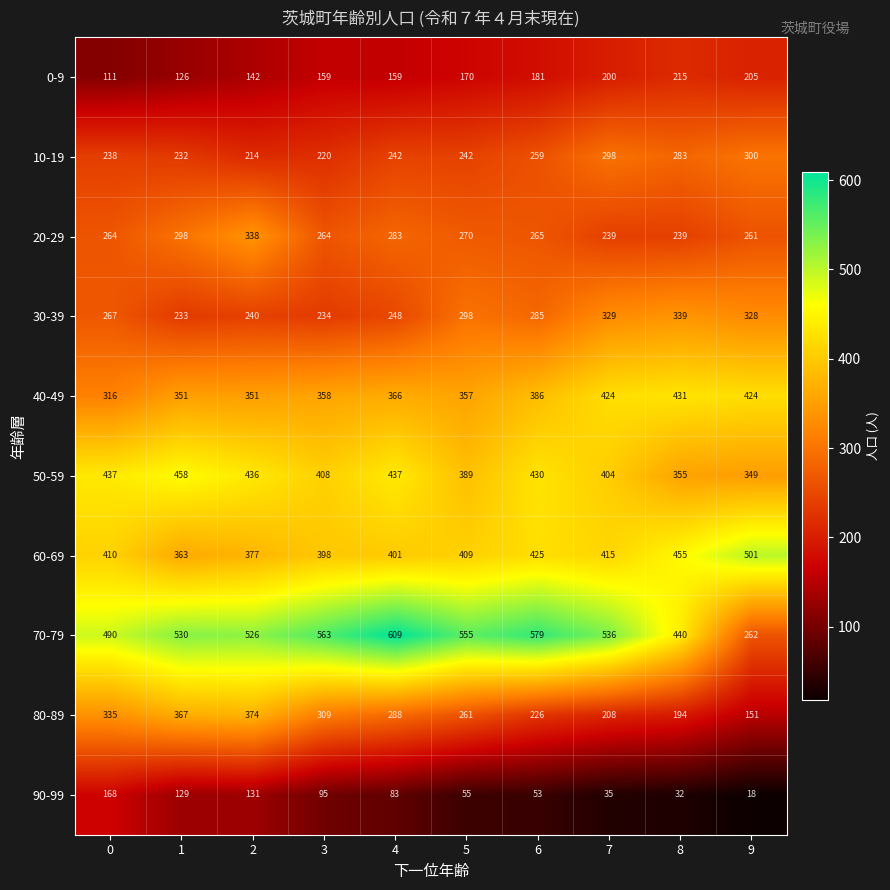

What is the minimum value shown in the chart?

18